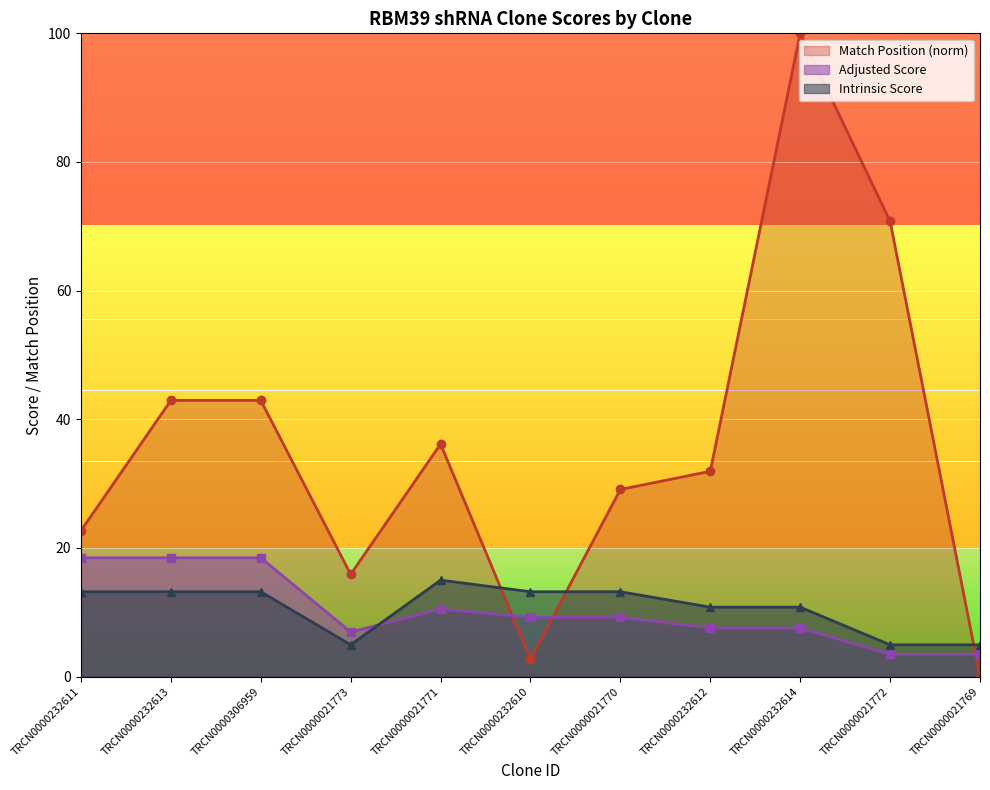

How many values in the Intrinsic Score series exceed 13?

6